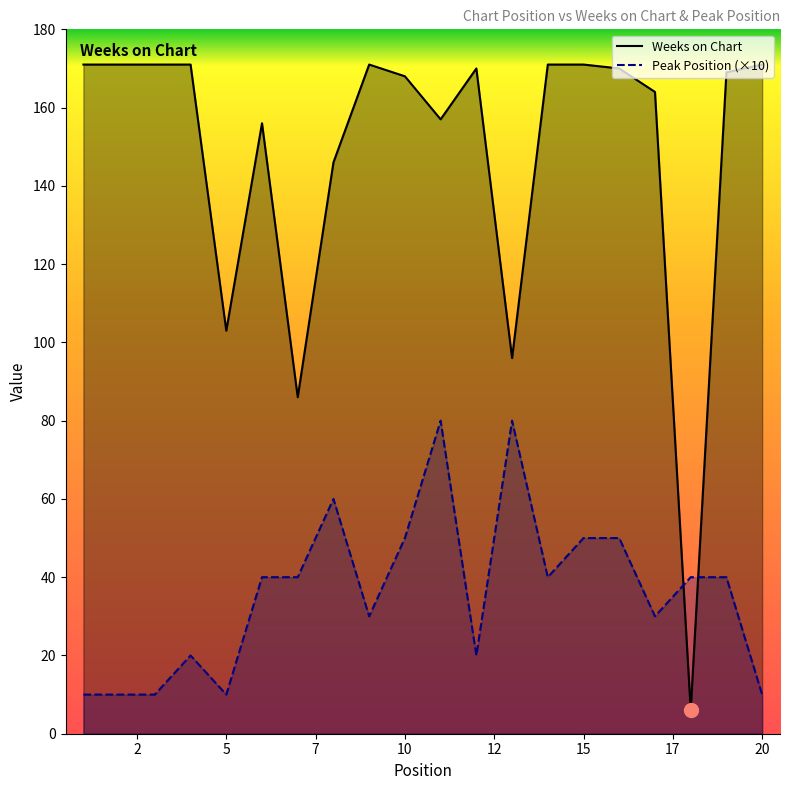

In Peak Position, how many points are higher than both neighbors (excluding endpoints)?

4